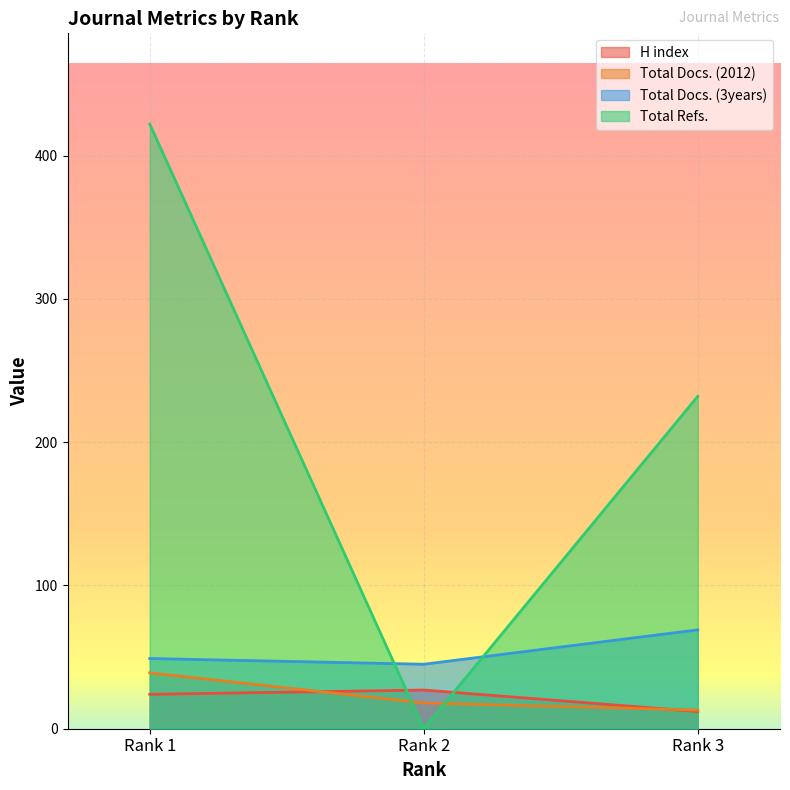

How many data points in Total Refs. are less than 232?

1